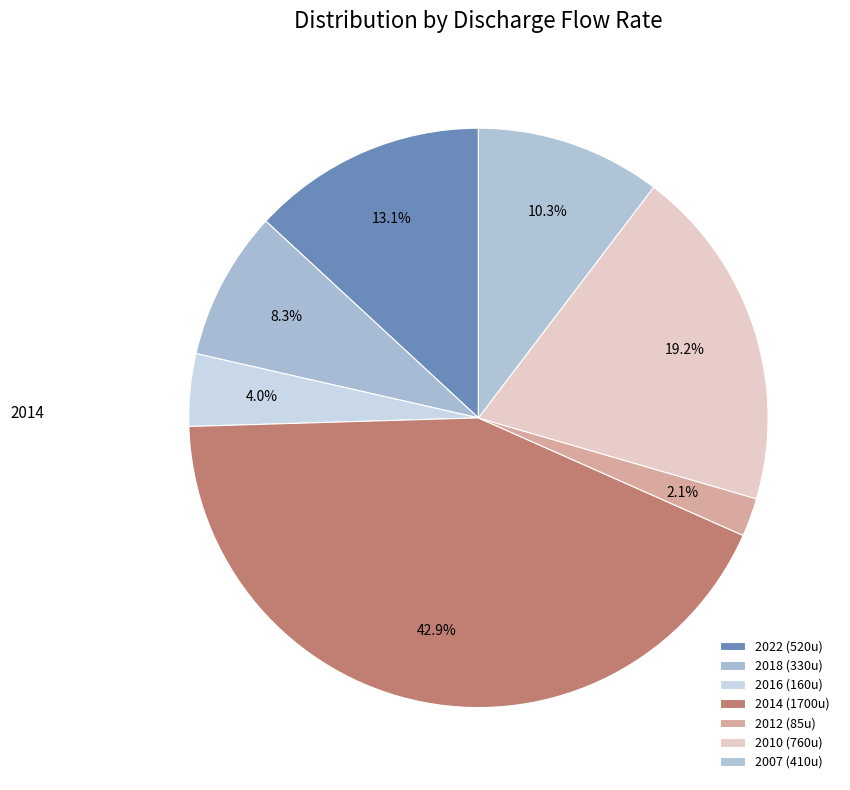

Is there any slice that represents more than half of the pie?

No